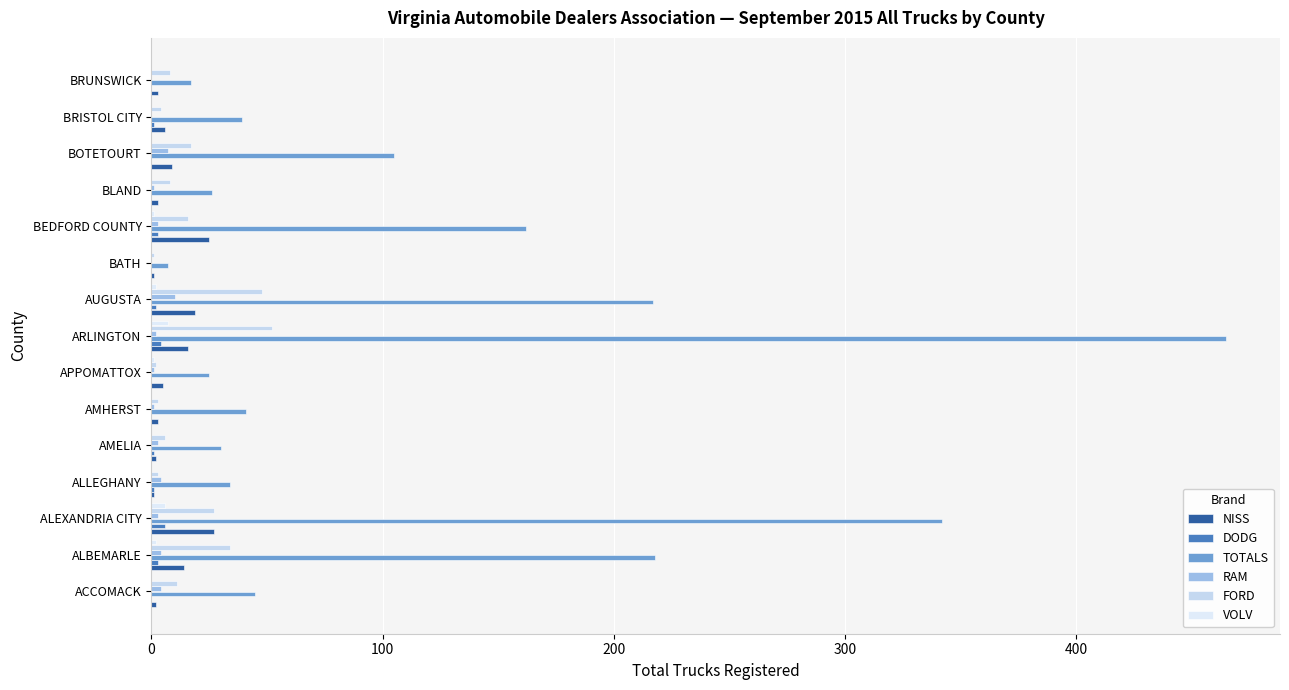

Count the number of categories in the chart.

15